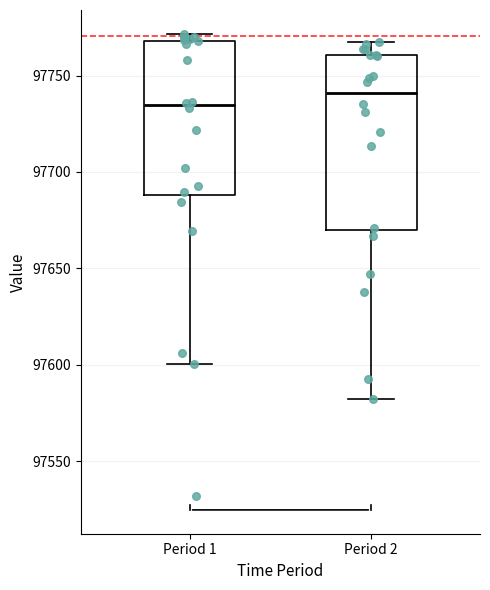

Where does the median line of the box for Period 2 sit on the y-axis? The values are not printed on the chart, so give them approximately, as read against the axis.

97740